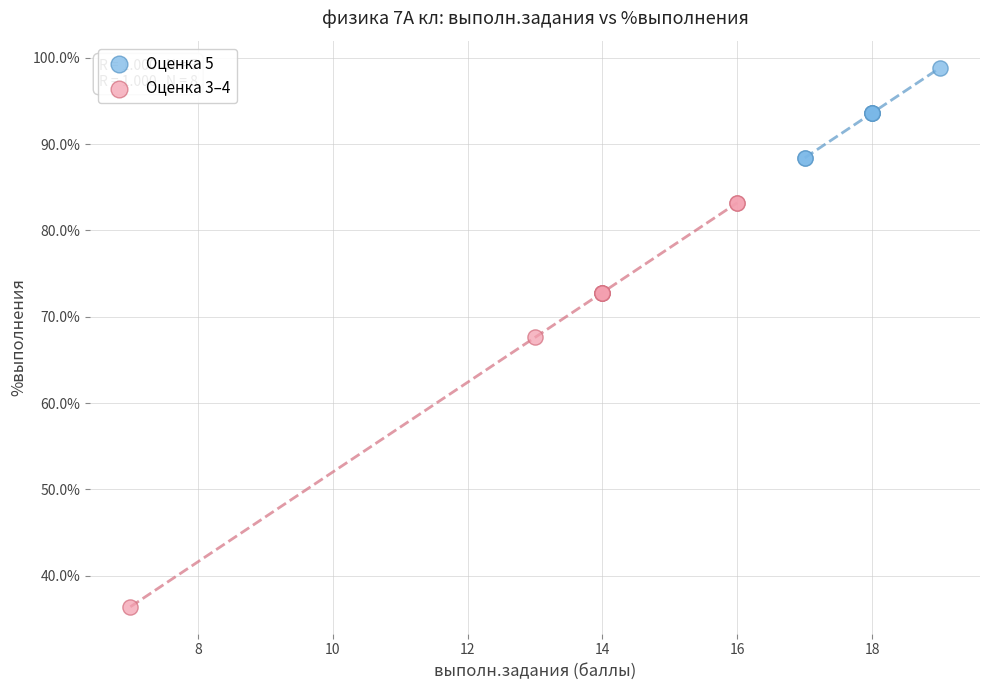

Which series reaches the minimum Y coordinate?

Оценка 3–4